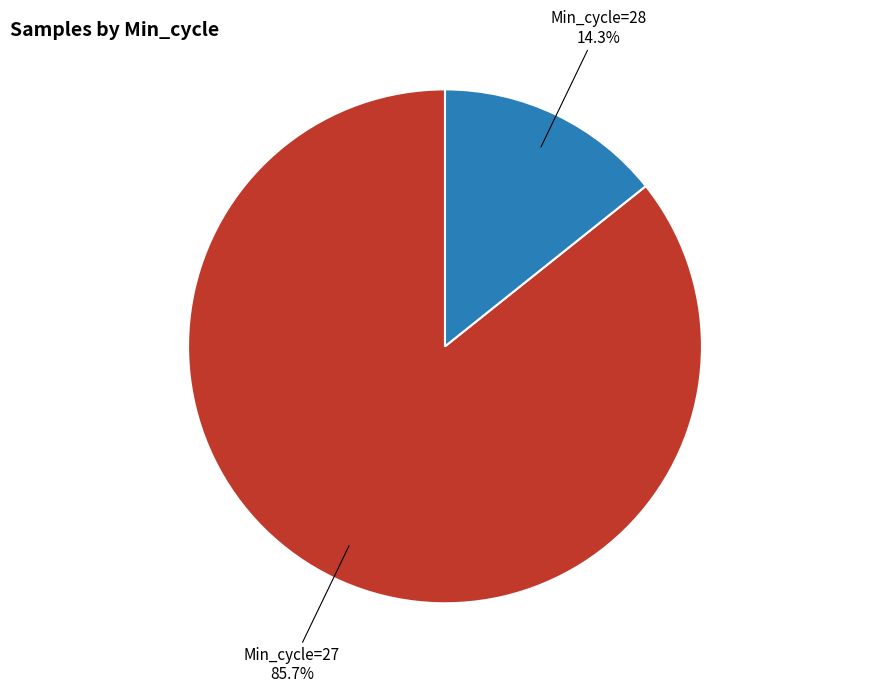

What is the ratio of the value at Min_cycle=27 to the value at Min_cycle=28?

6.0